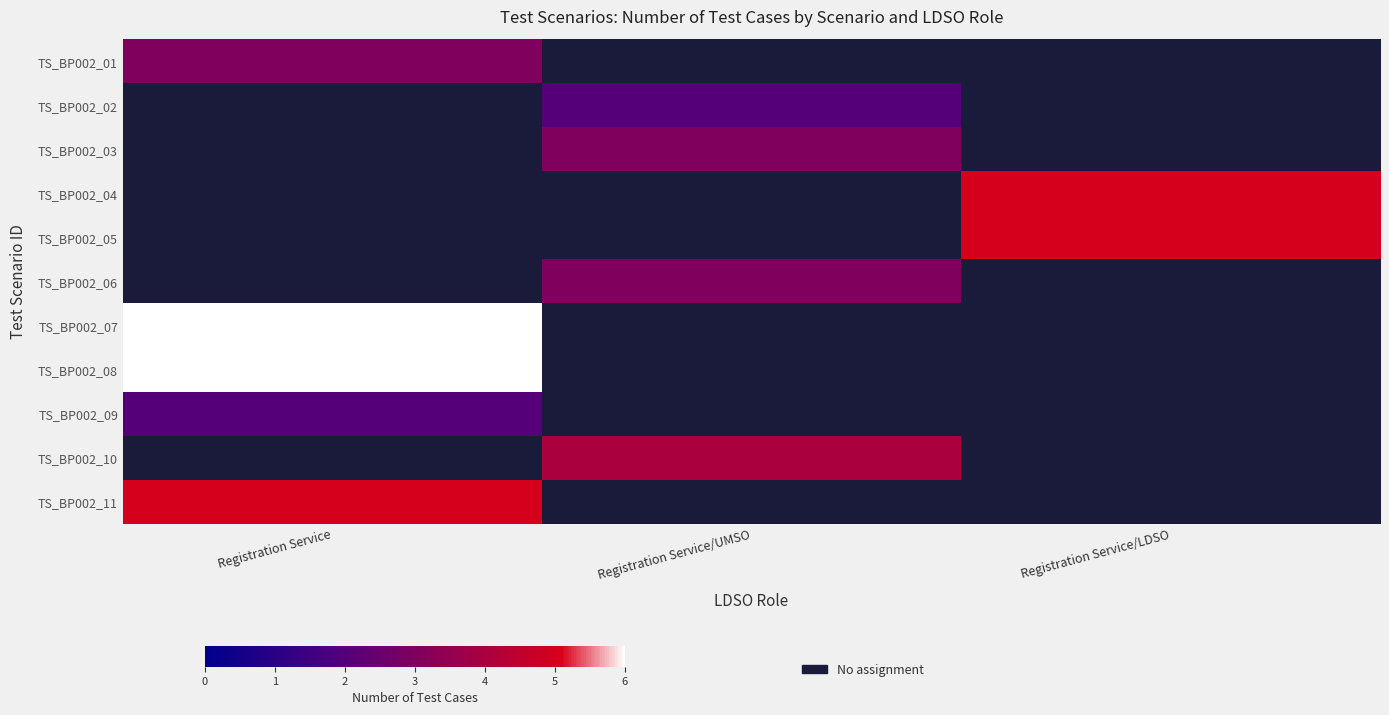

What is the greatest value displayed?

6.0